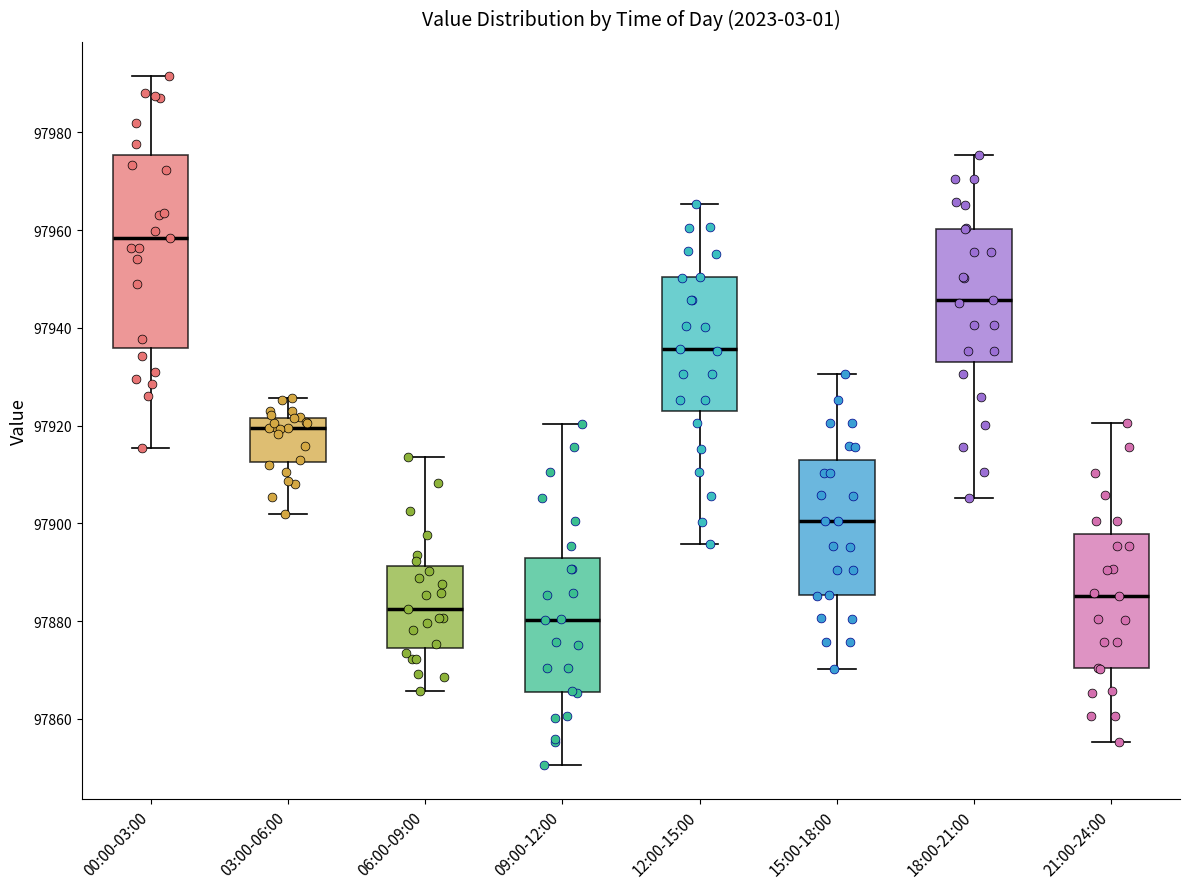

Where is the lower edge of the box for 06:00-09:00 on the y-axis? The values are not printed on the chart, so give them approximately, as read against the axis.

97874